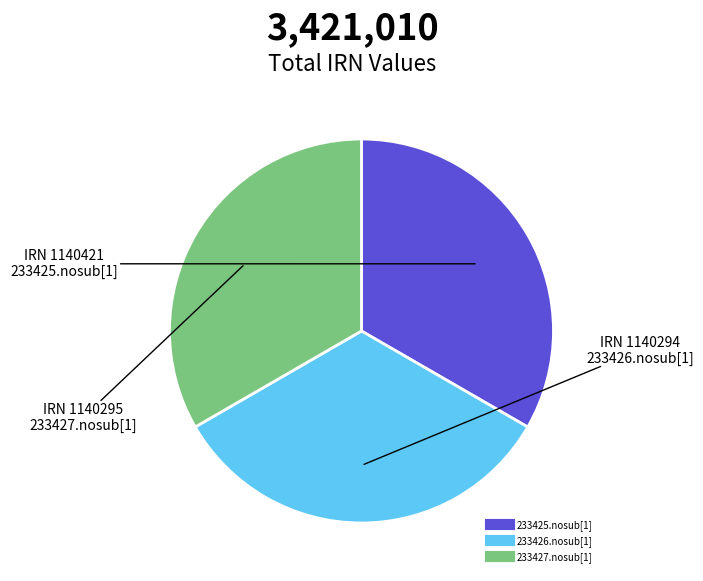

True or false: 233425.nosub[1] accounts for 33% of the total.

True